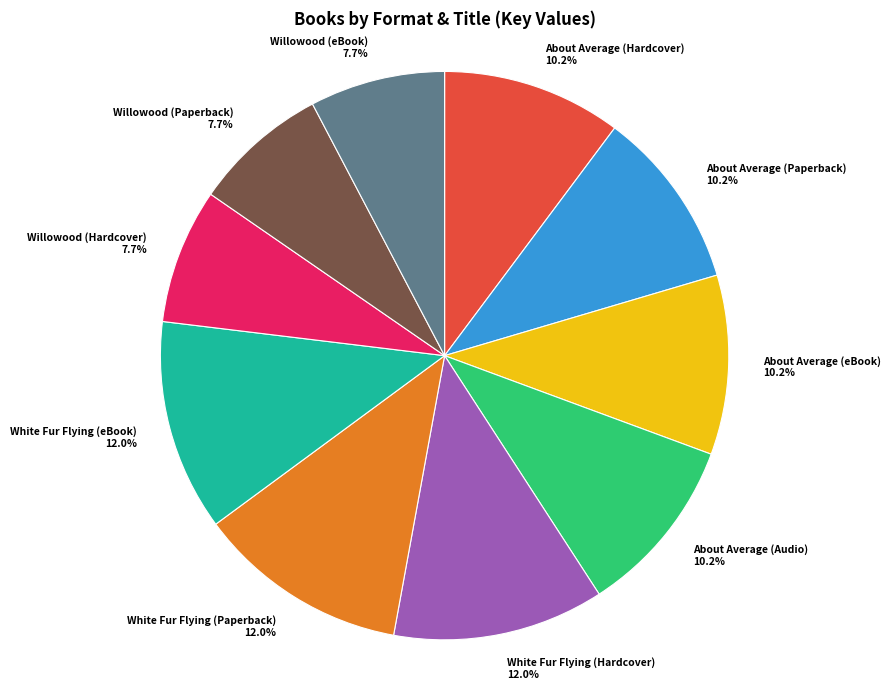

How many segments does this pie chart have?

10